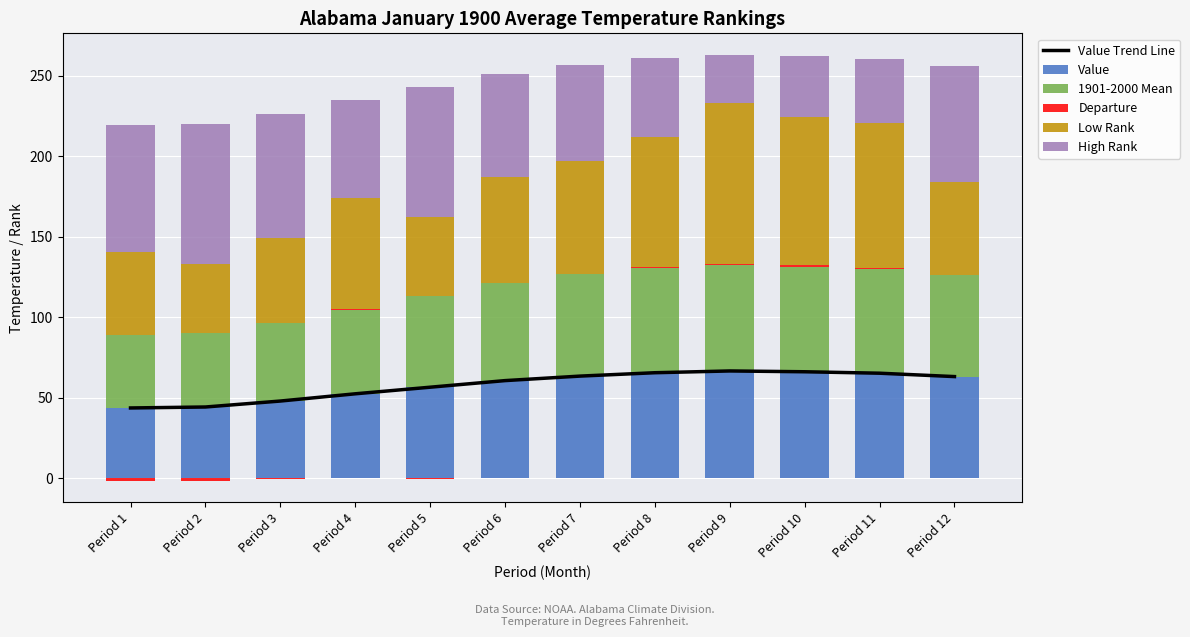

At Period 10, list the series in order from smallest to largest.

Departure, High Rank, 1901-2000 Mean, Value Trend Line, Value, Low Rank